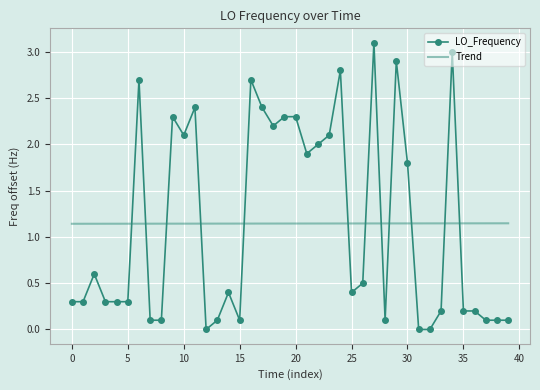

List the series in order of their peak value, highest first.

LO_Frequency, Trend